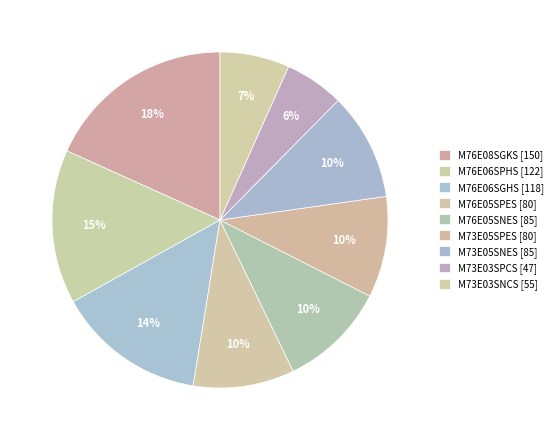

Which slice is the largest?

M76E08SGKS